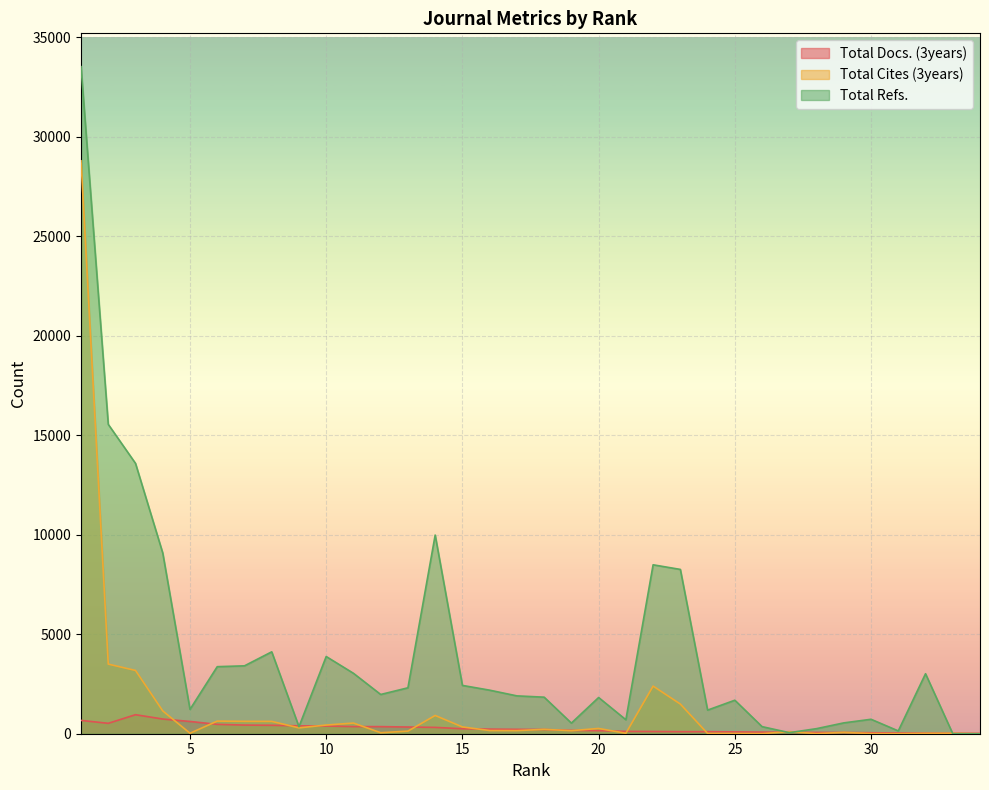

What is the greatest value displayed?

33526